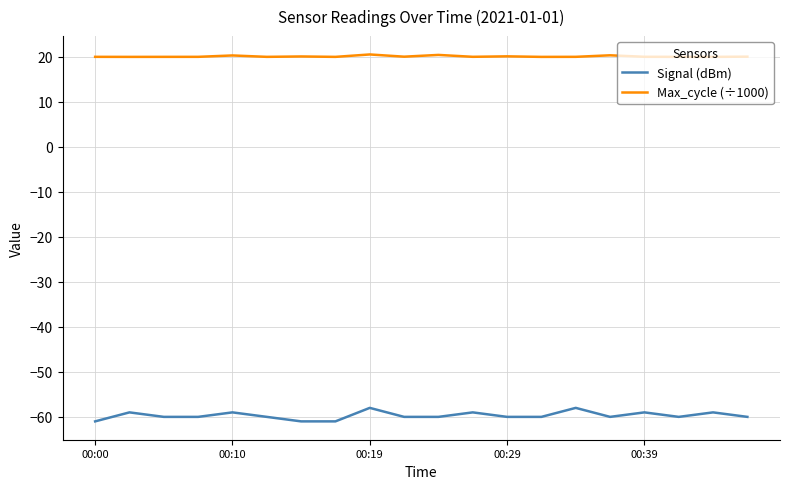

Which series has the widest spread of values?

Signal (dBm)